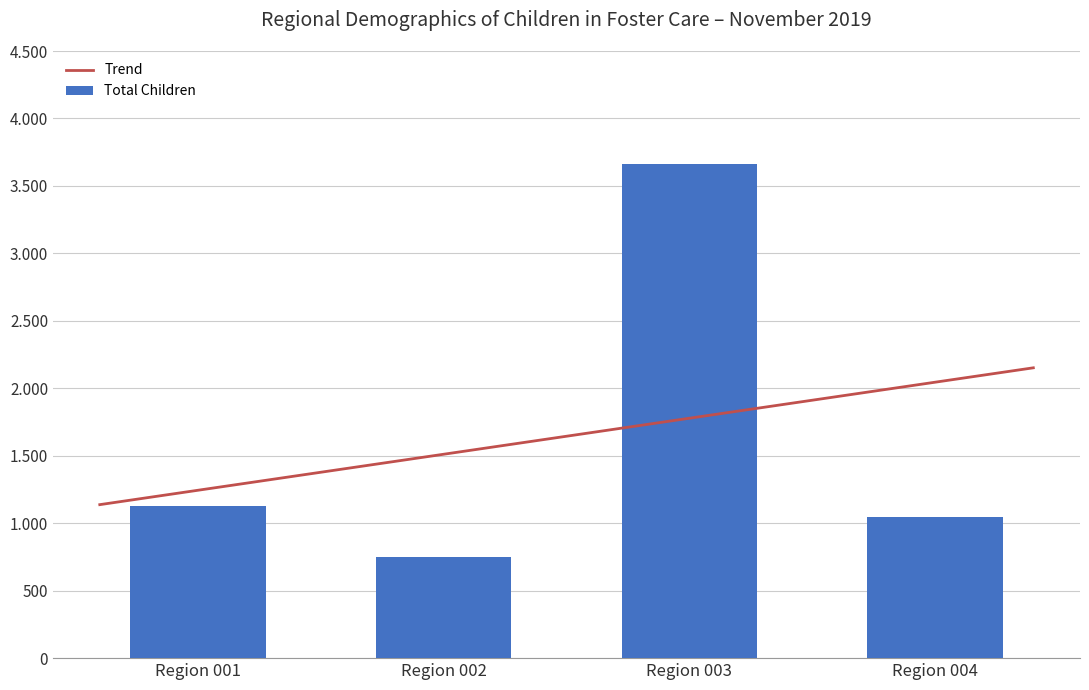

At which label is the value closest to 2204?

Region 001